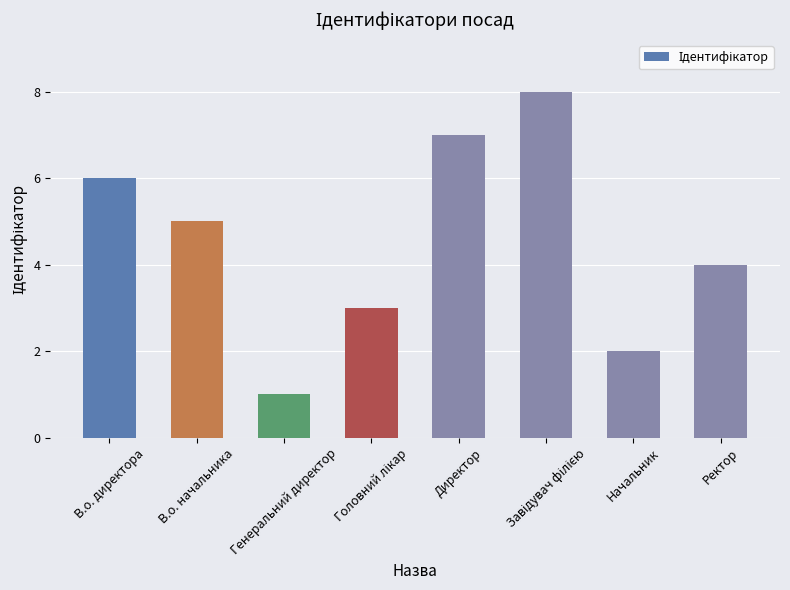

Are the bars horizontal?

No